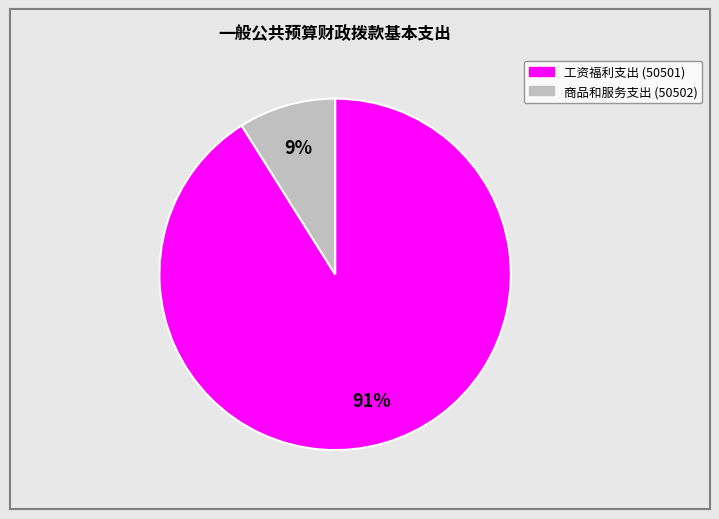

To the nearest percent, what percentage of the pie is 商品和服务支出 (50502)?

9%